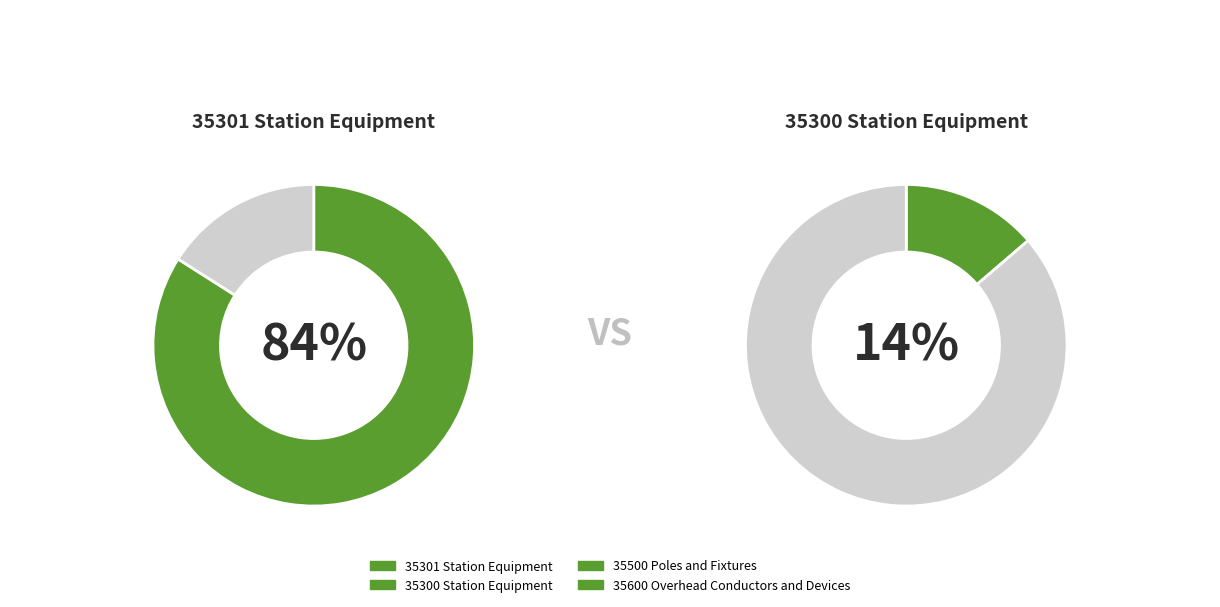

What is the majority slice?

35301 Station Equipment